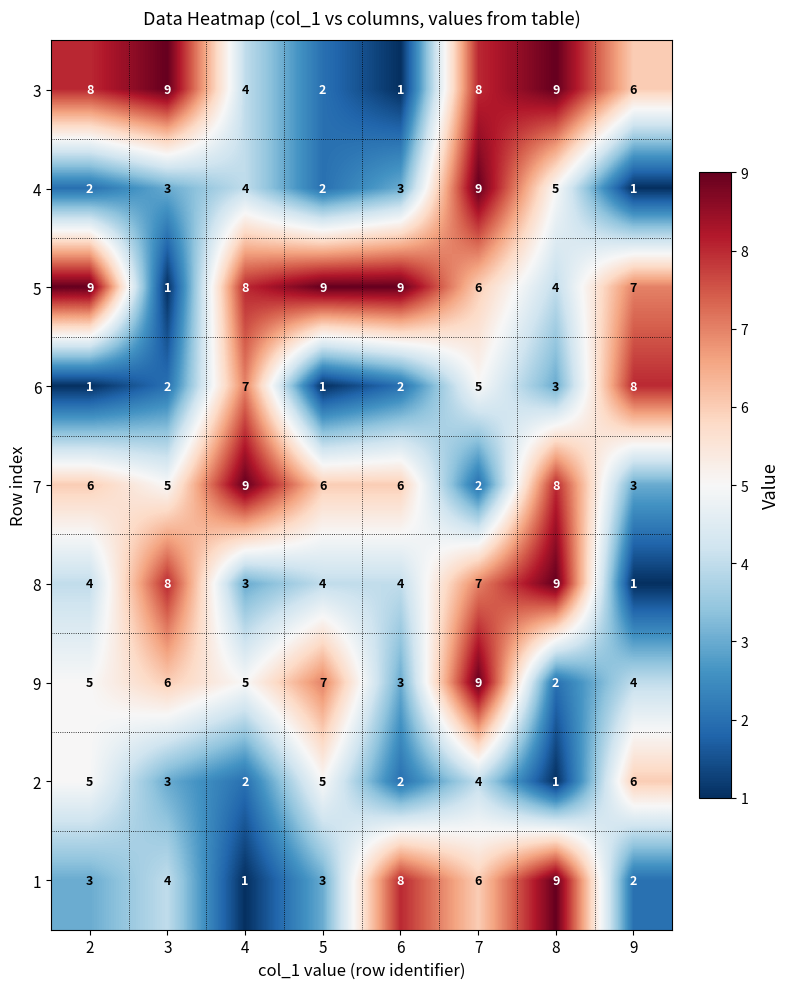

What is the spread (max minus min) of values at 4?

8